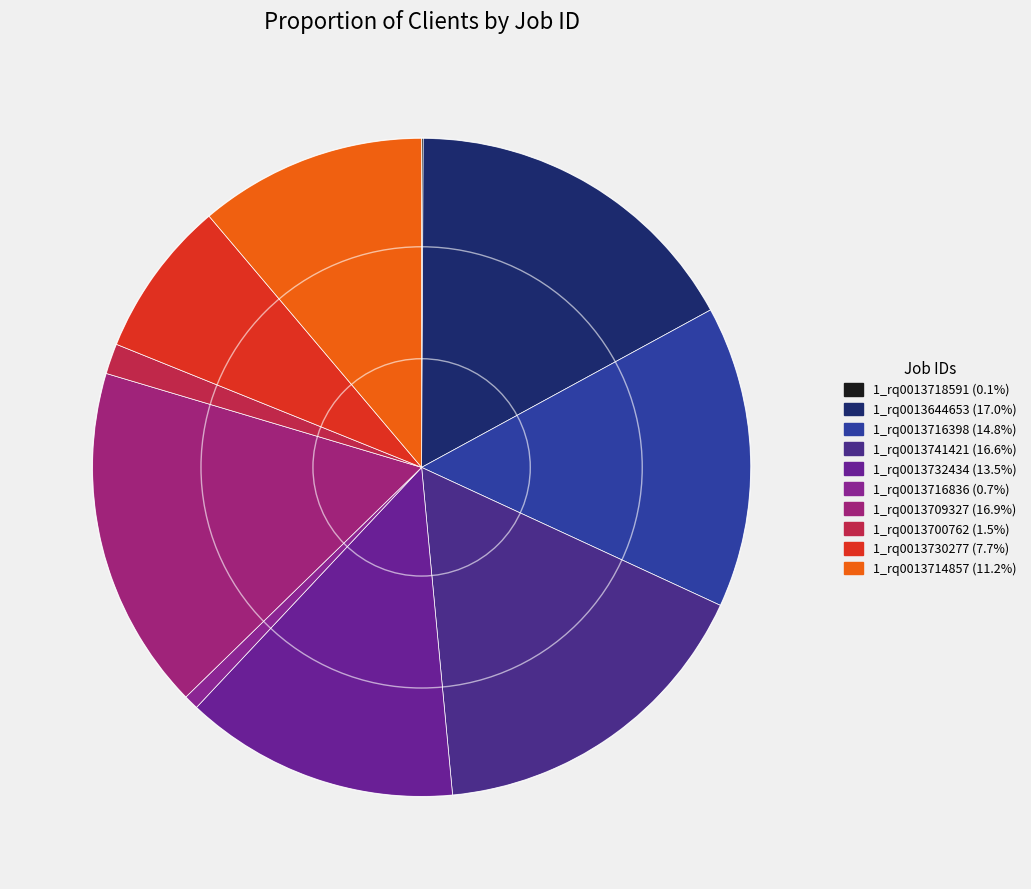

Do 1_rq0013714857 and 1_rq0013644653 together represent more than half of the pie?

No